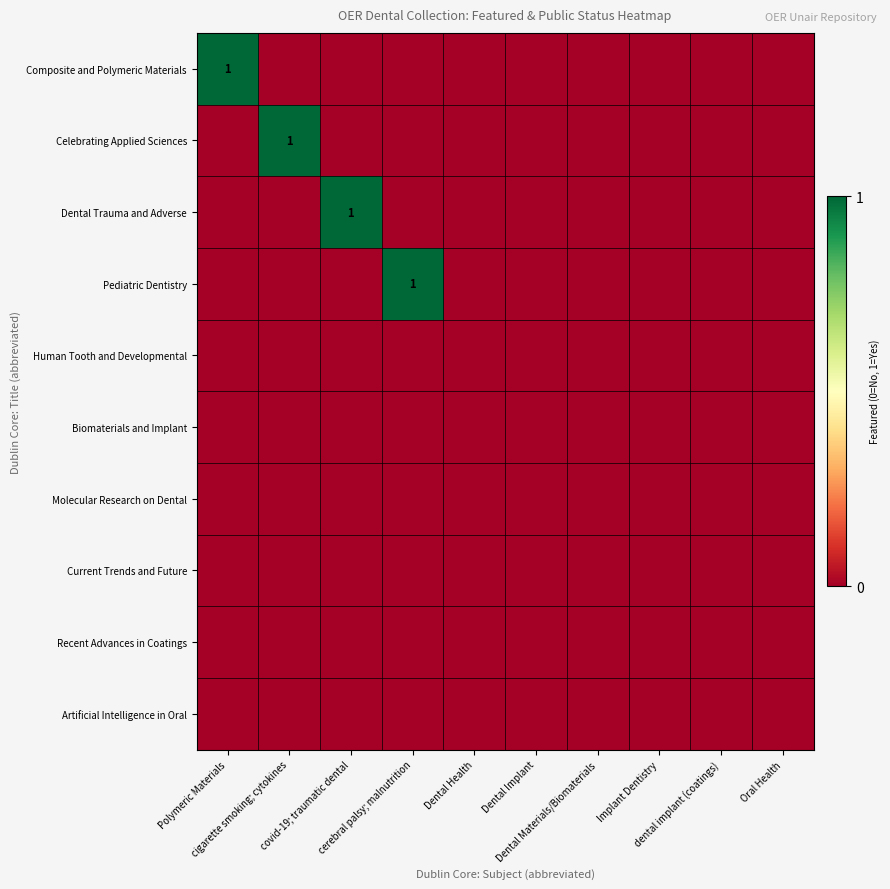

Where is Composite and Polymeric Materials nearest to the value 0?

cigarette smoking; cytokines